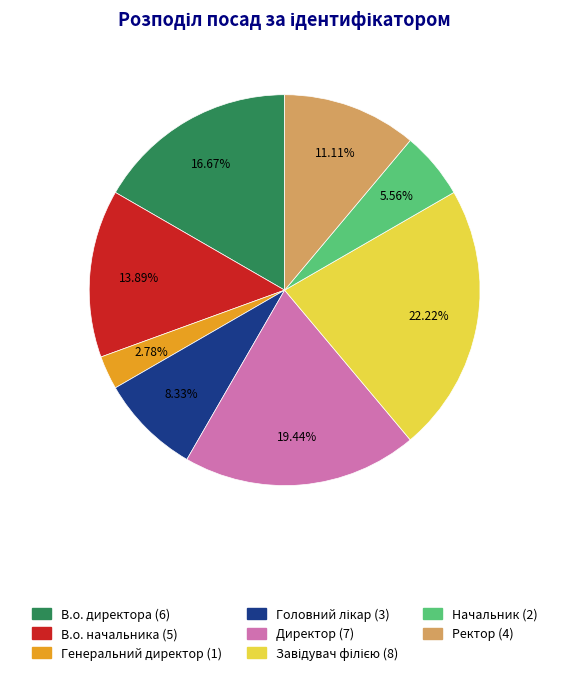

What percentage do Генеральний директор and В.о. начальника together represent?

16.7%